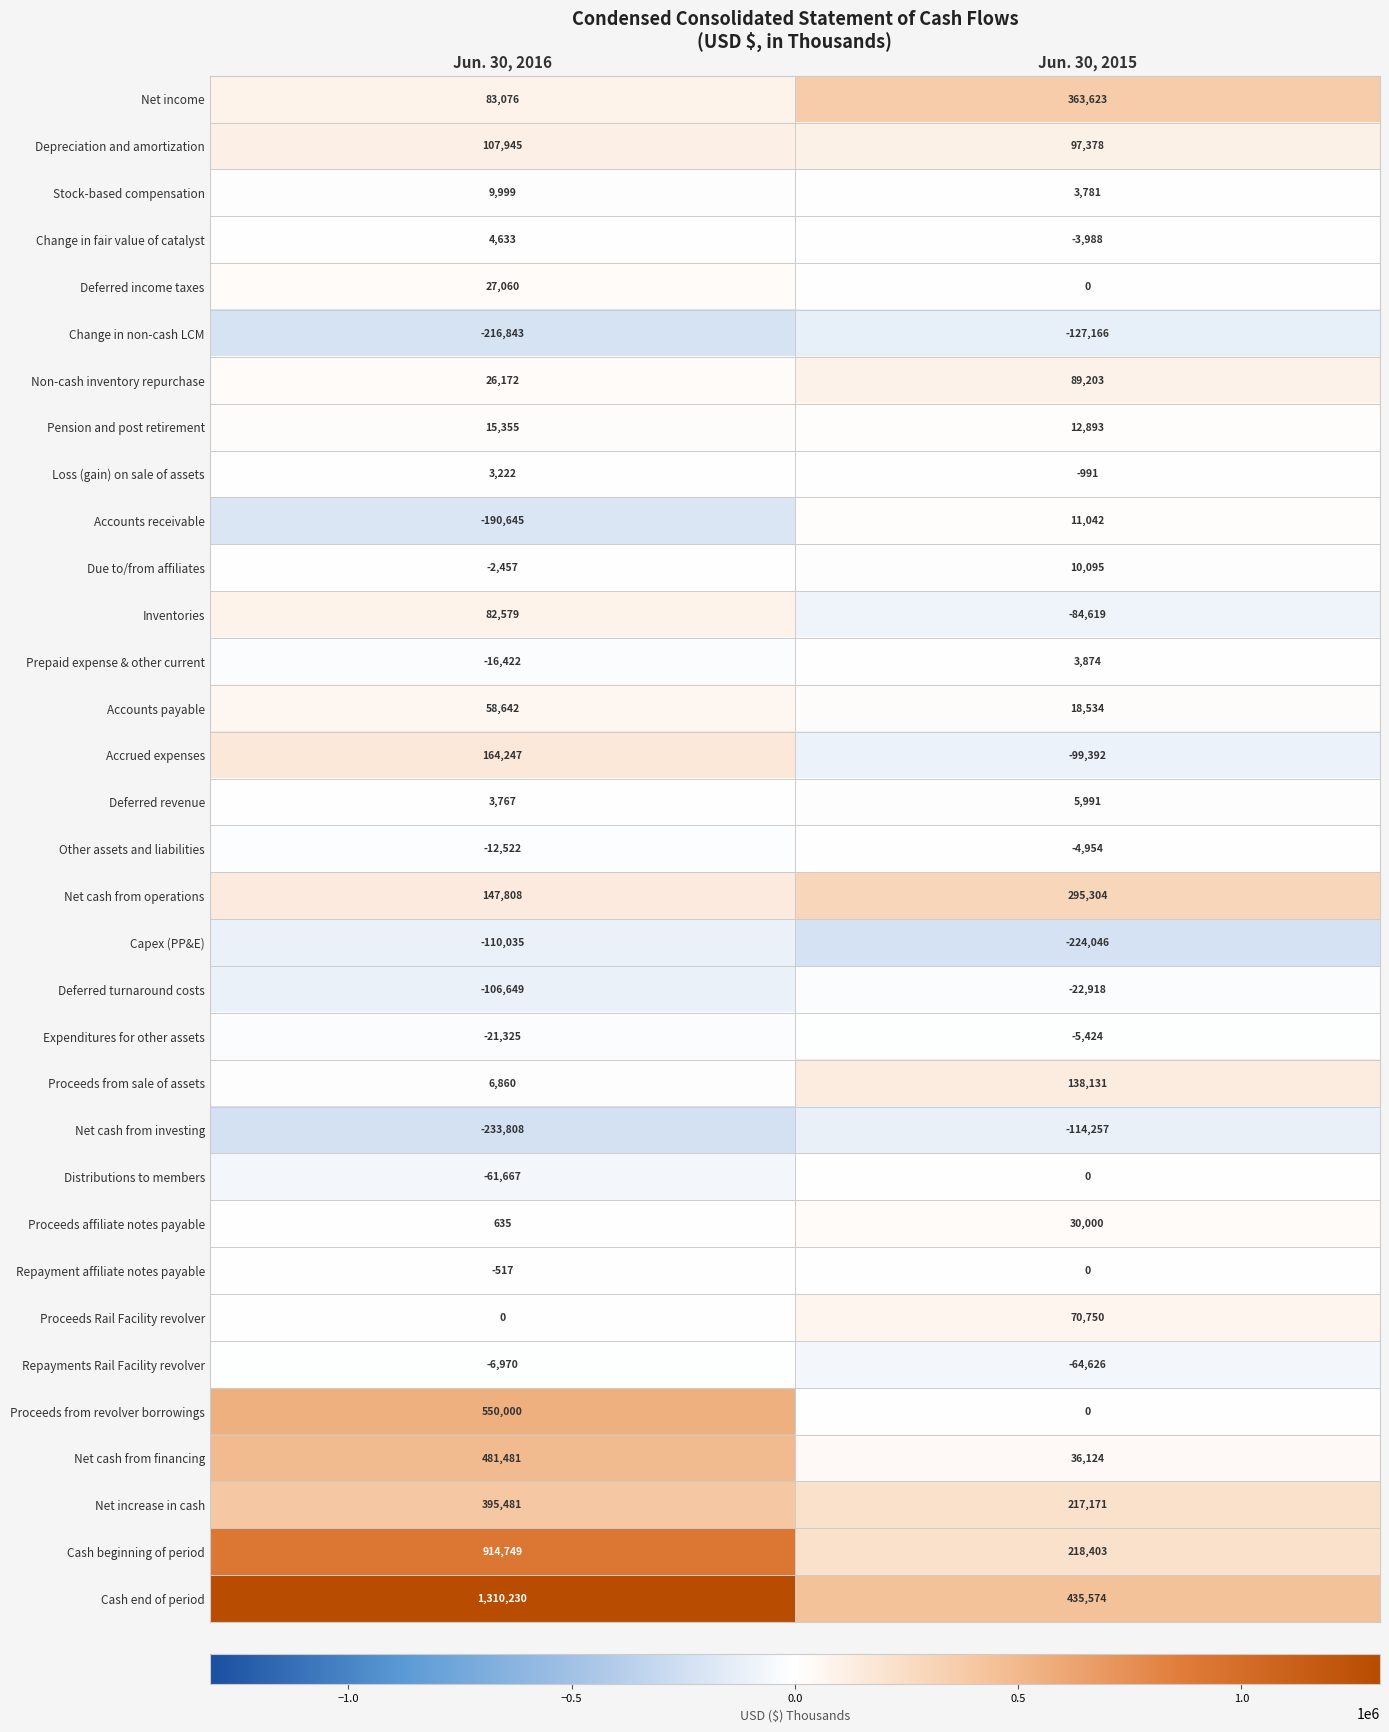

What is the difference between the highest and lowest values at Jun. 30, 2016?

1544038